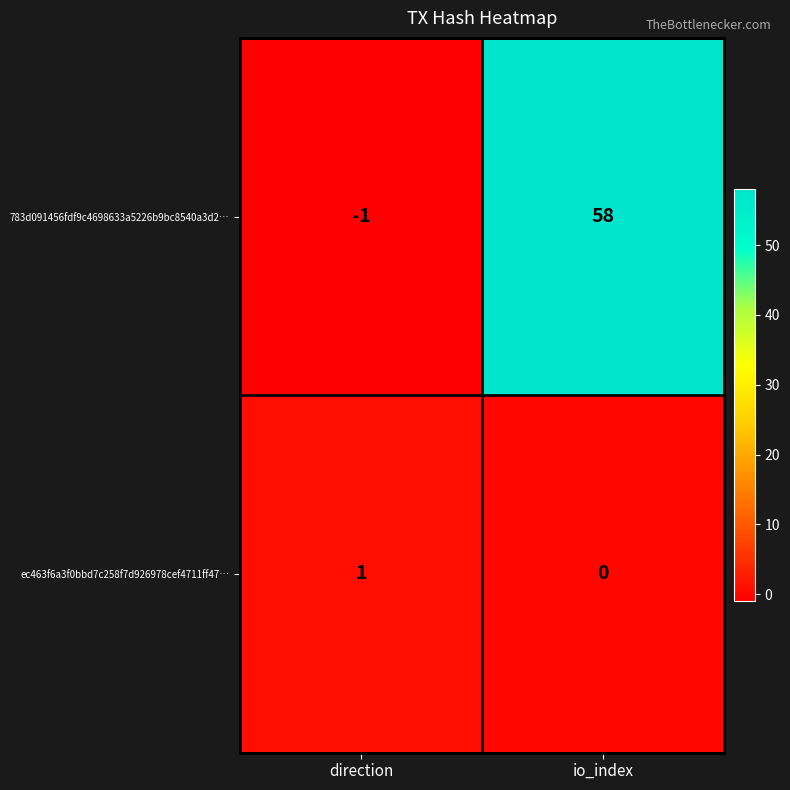

At which label does ec463f6a3f0bbd7c258f7d926978cef4711ff47… reach its minimum?

io_index